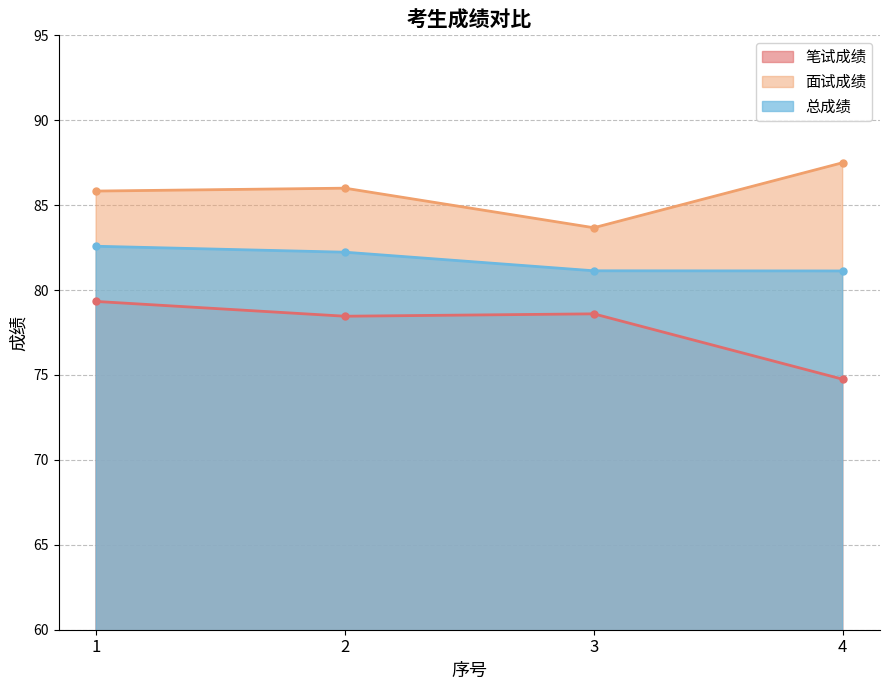

Is it true that 面试成绩 equals 85.8 at 1?

True